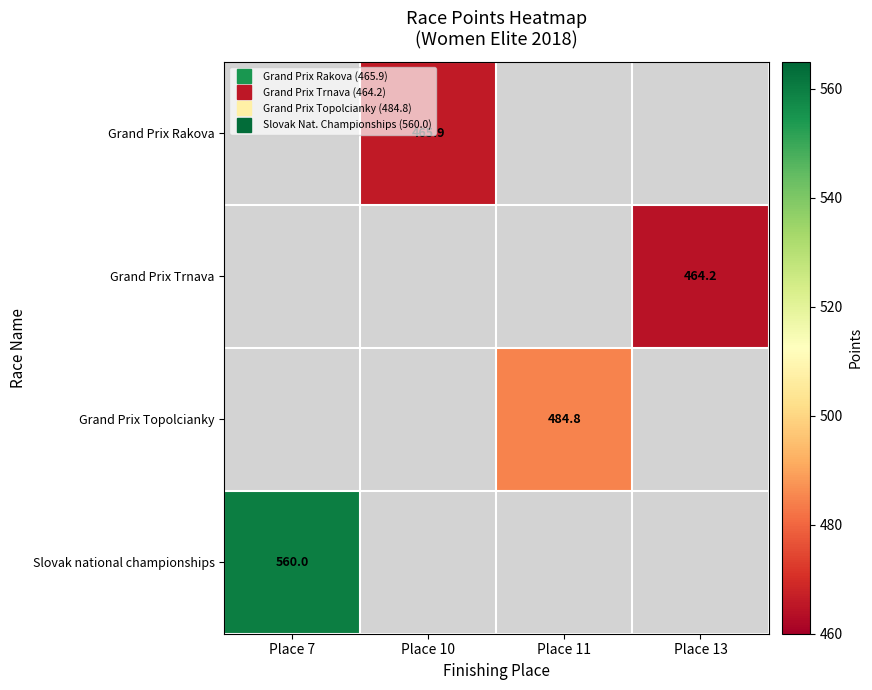

How many distinct data groups are displayed?

4